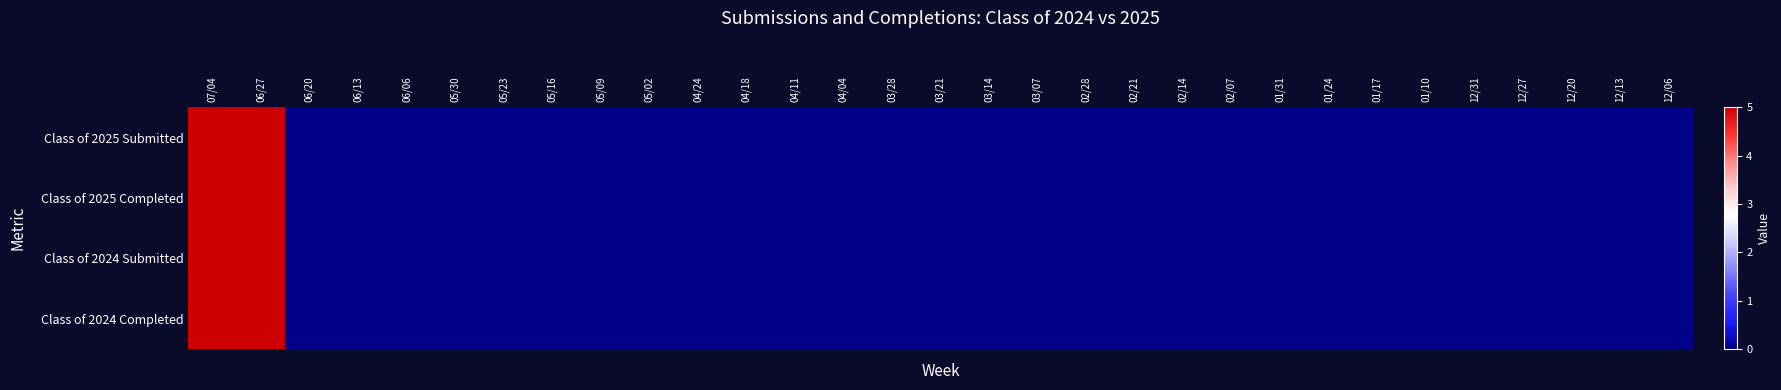

Which series has the widest spread of values?

Class of 2025 Submitted